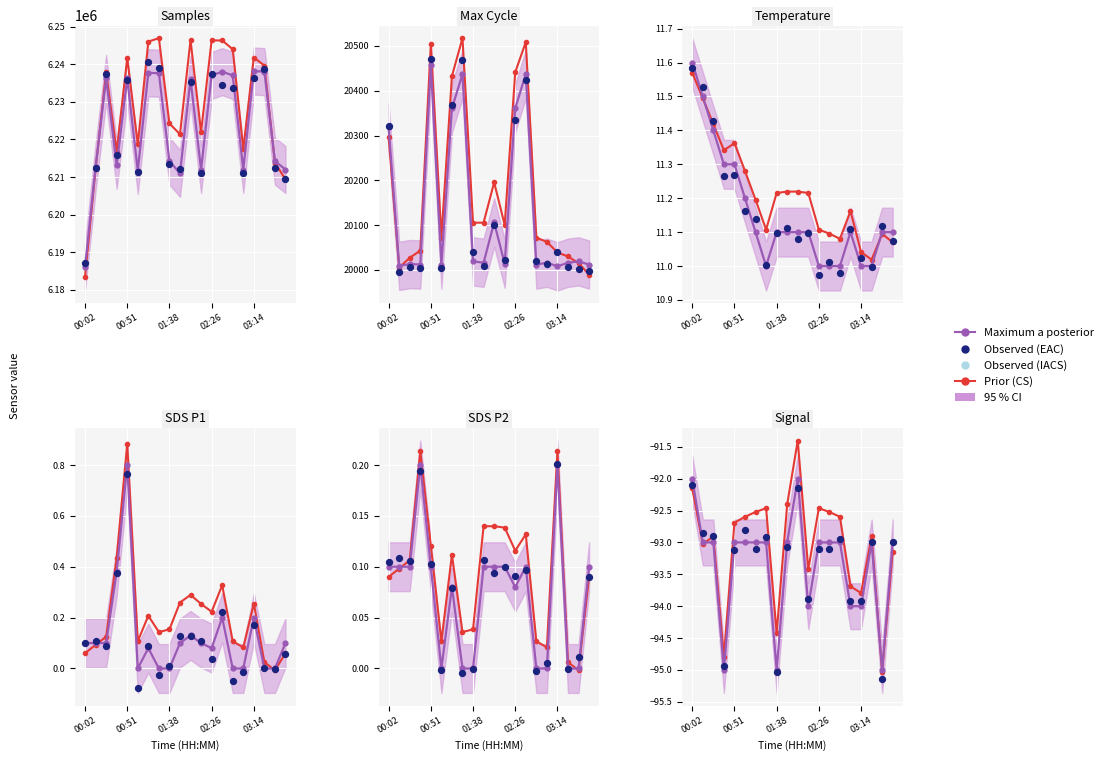

Which series has the largest total across all categories?

Prior (CS)